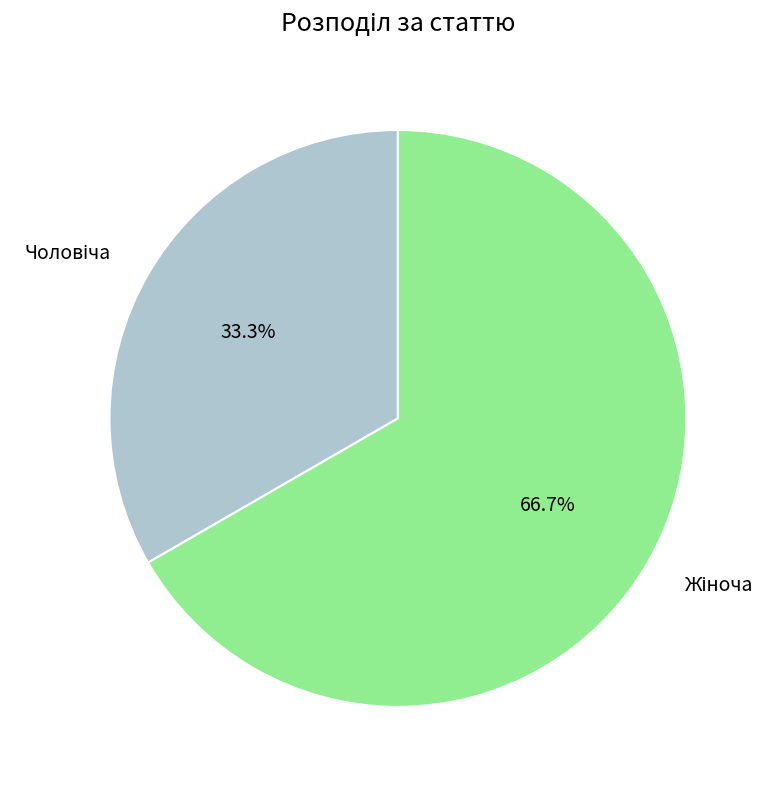

Does any single category account for the majority?

Yes